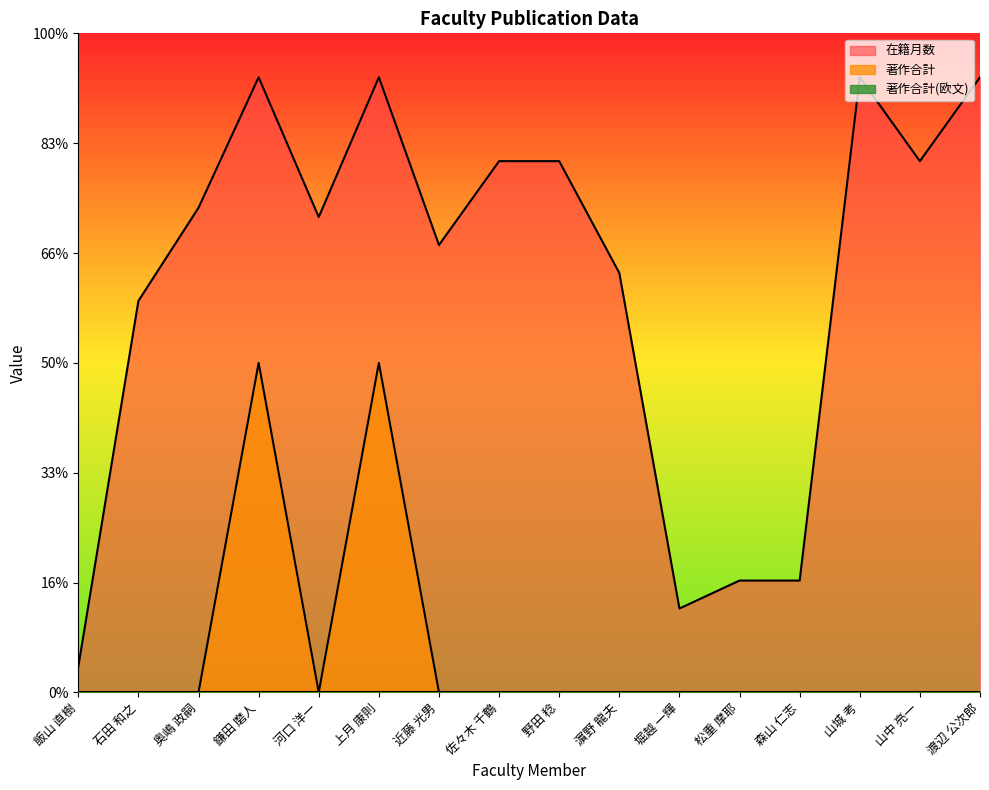

True or false: 在籍月数 has more than 1 interior local peaks.

True